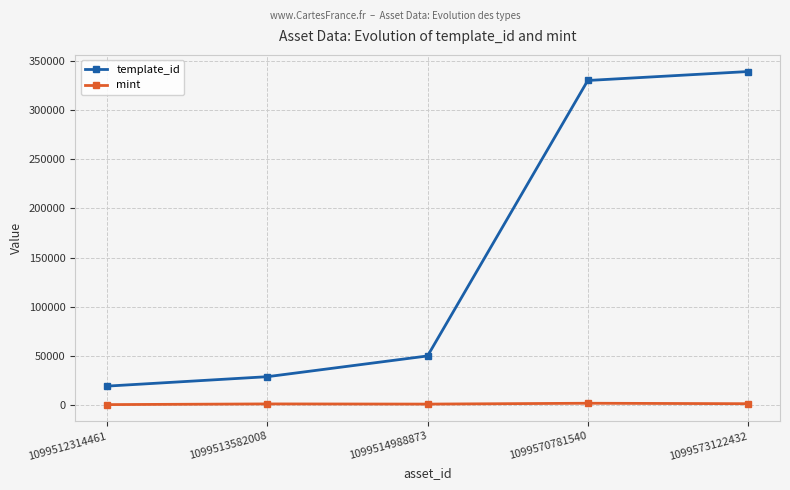

Read the template_id value at 1099514988873.

49849